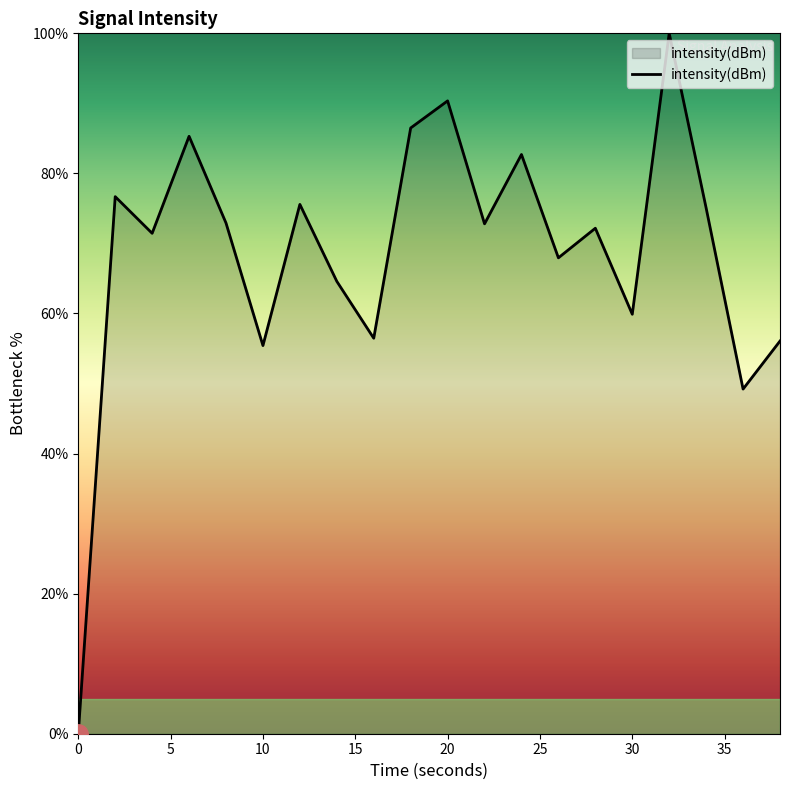

What is the greatest value displayed?

100.0